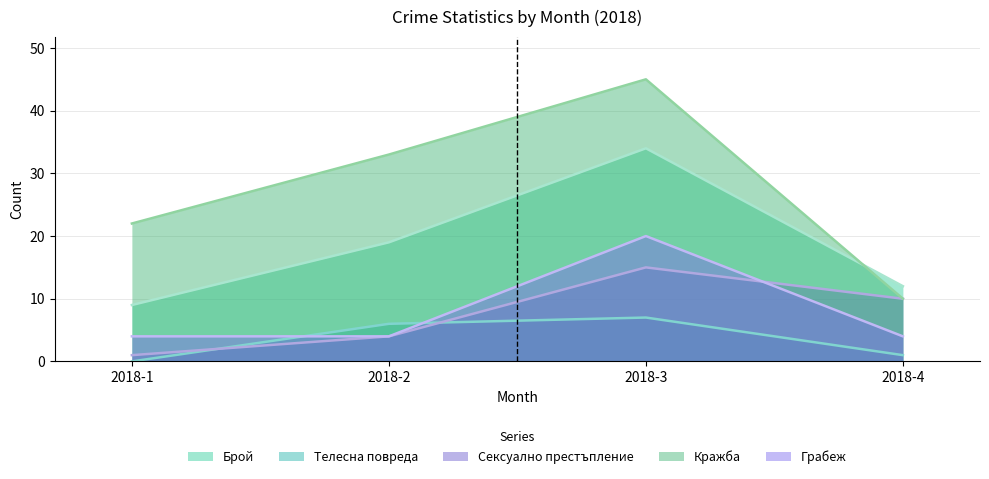

At which label is Сексуално престъпление closest to 8?

2018-4